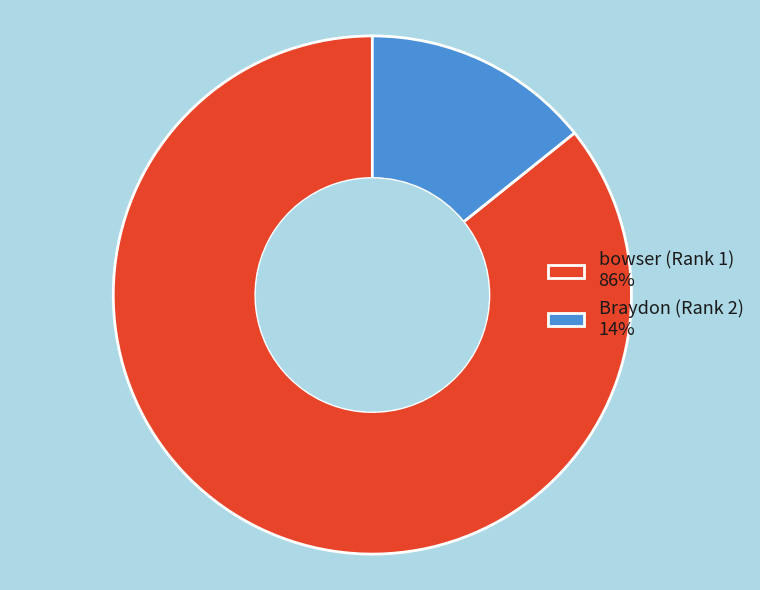

True or false: bowser (Rank 1) accounts for 86% of the total.

True